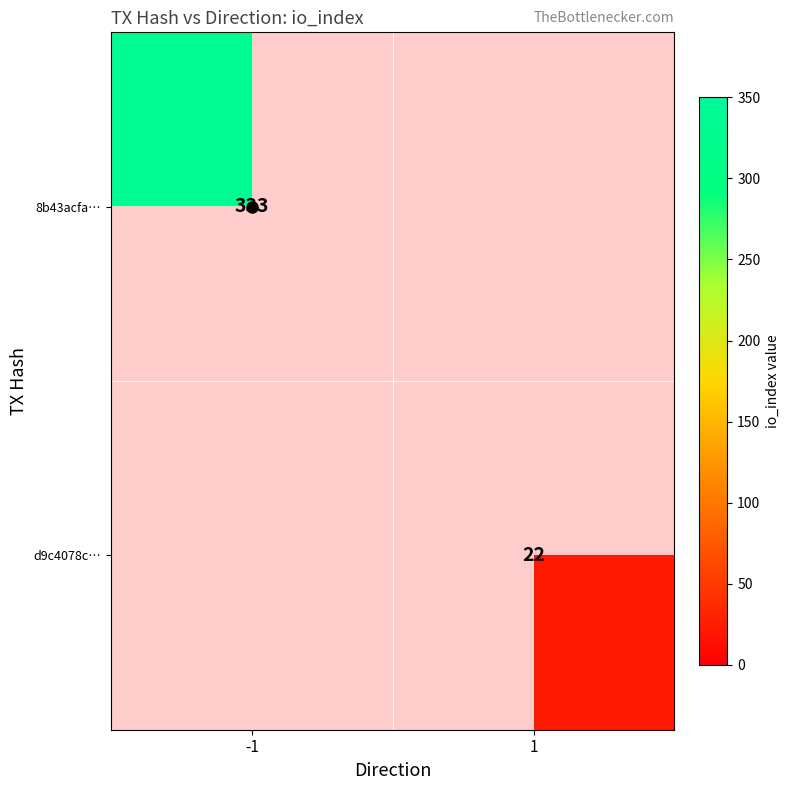

Which label corresponds to the smallest value in the chart?

1